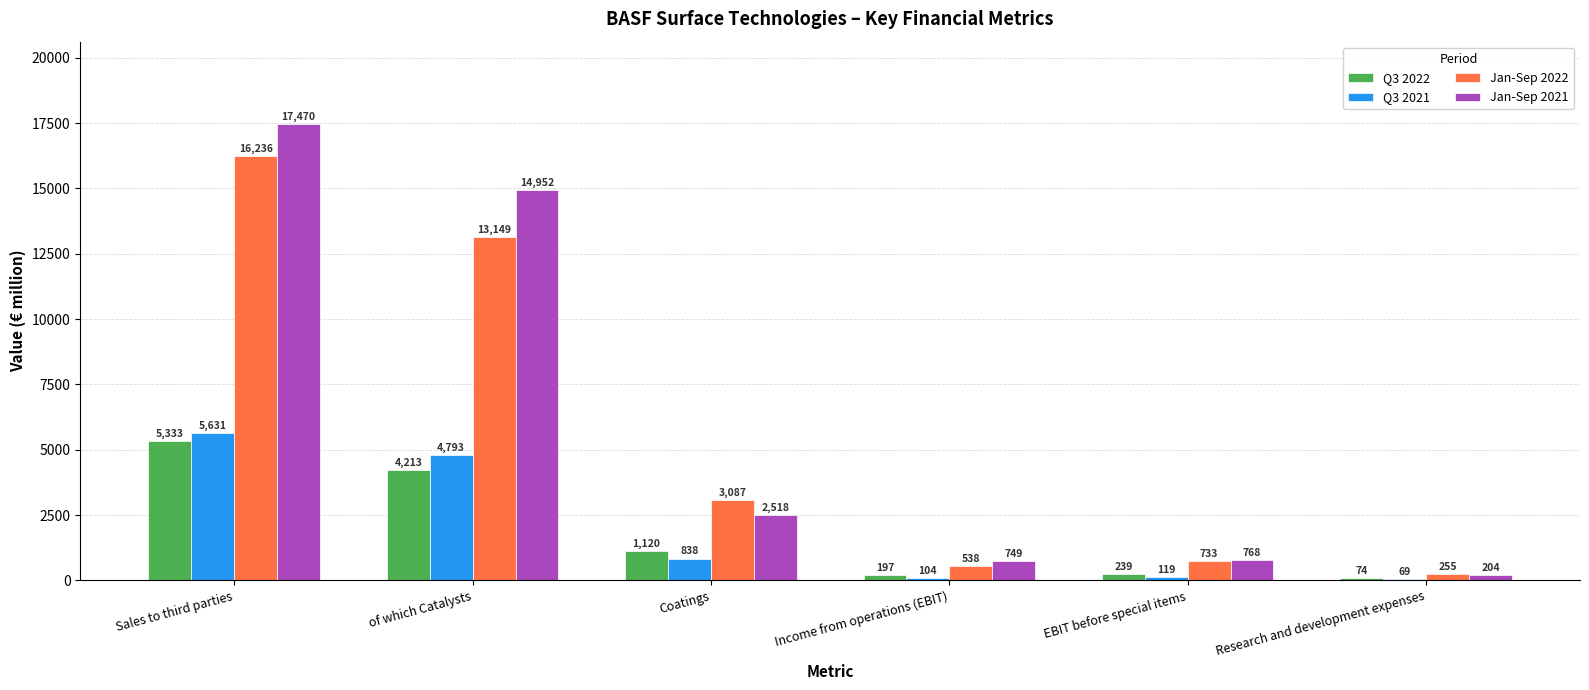

At which label does Q3 2021 reach its minimum?

Research and development expenses